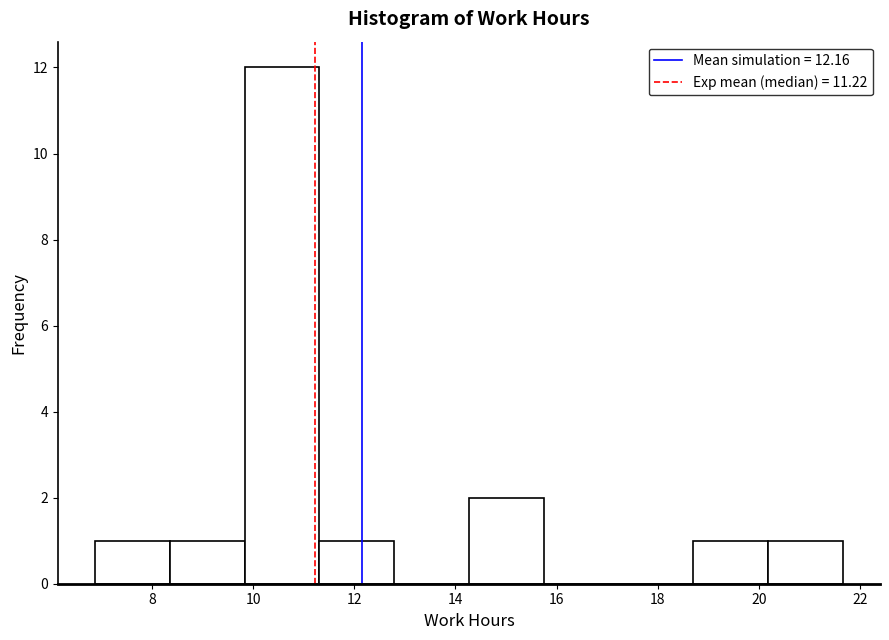

What is the height of the bar covering 18.8 to 20.2 on the x-axis? Neither the bar edges nor the heights are printed on the chart, so give them approximately, as read against the axes.

1